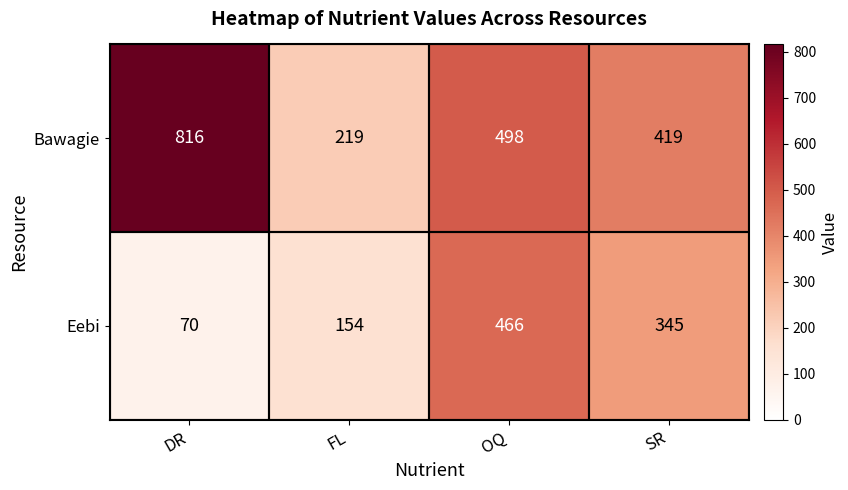

Where does the Eebi series first go above 345?

OQ